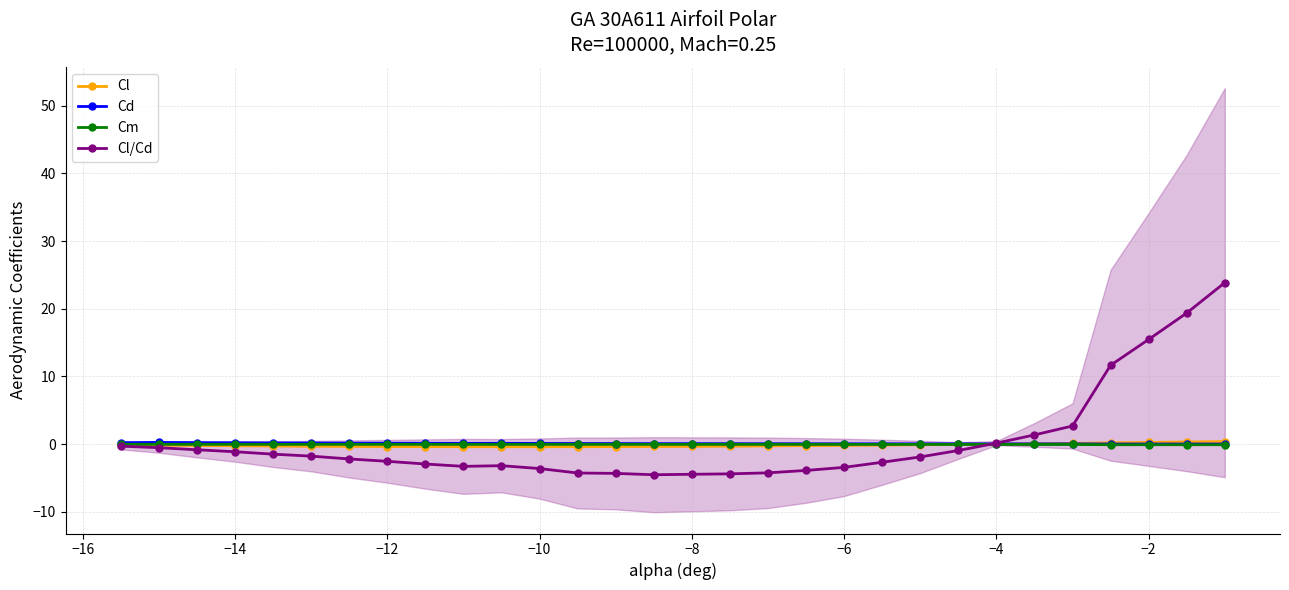

True or false: Cd has more than 1 interior local peaks.

True